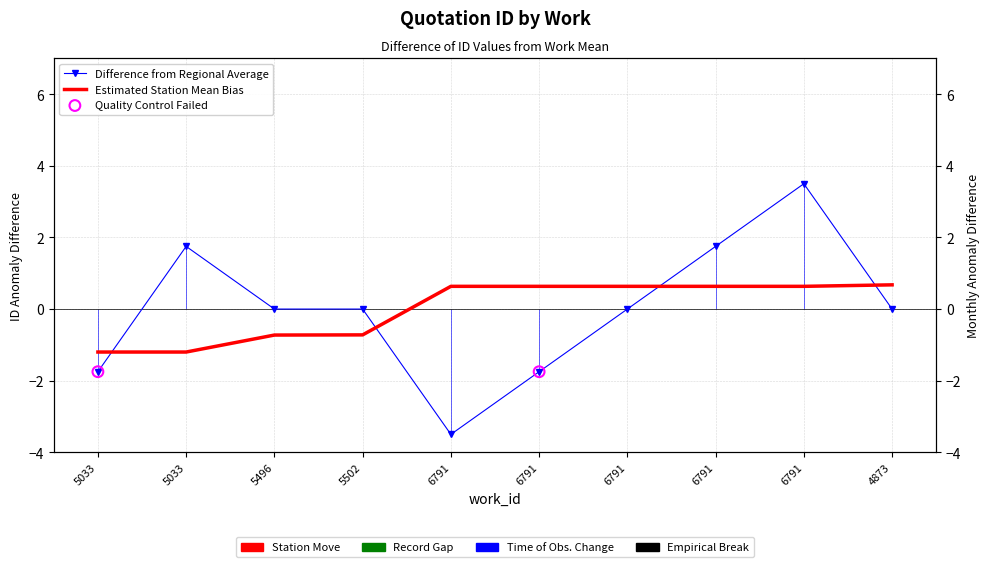

What is the change in value from 5033 to 6791?

+1.8